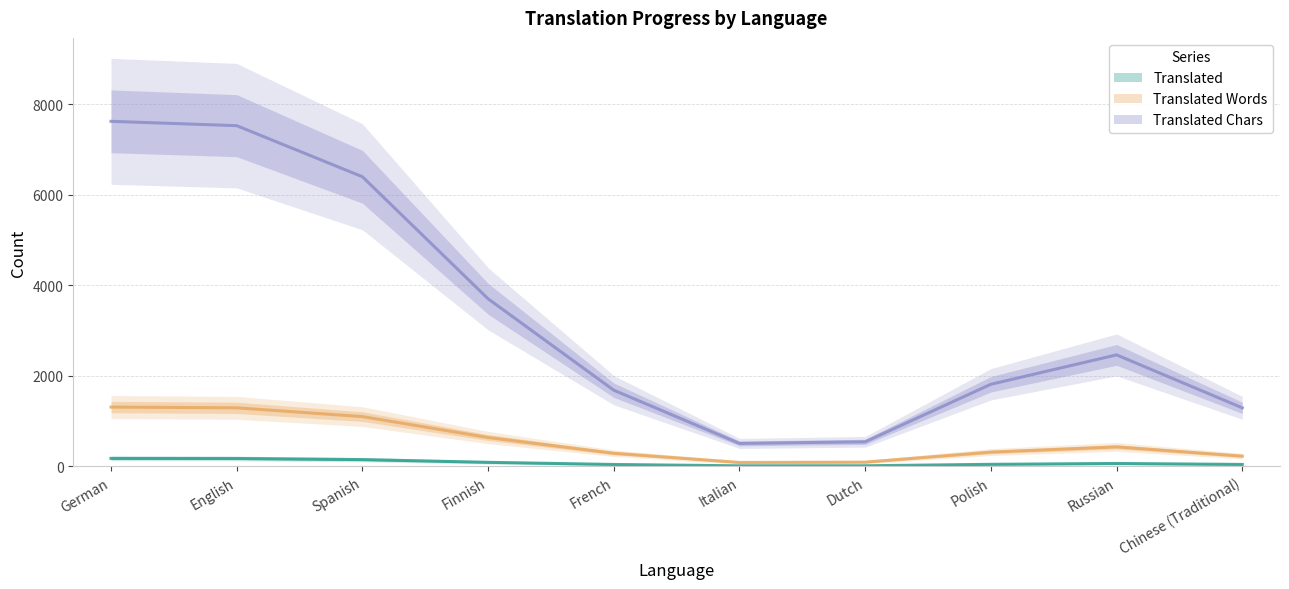

Rank the series at German from lowest to highest value.

translated, translated_words, translated_chars